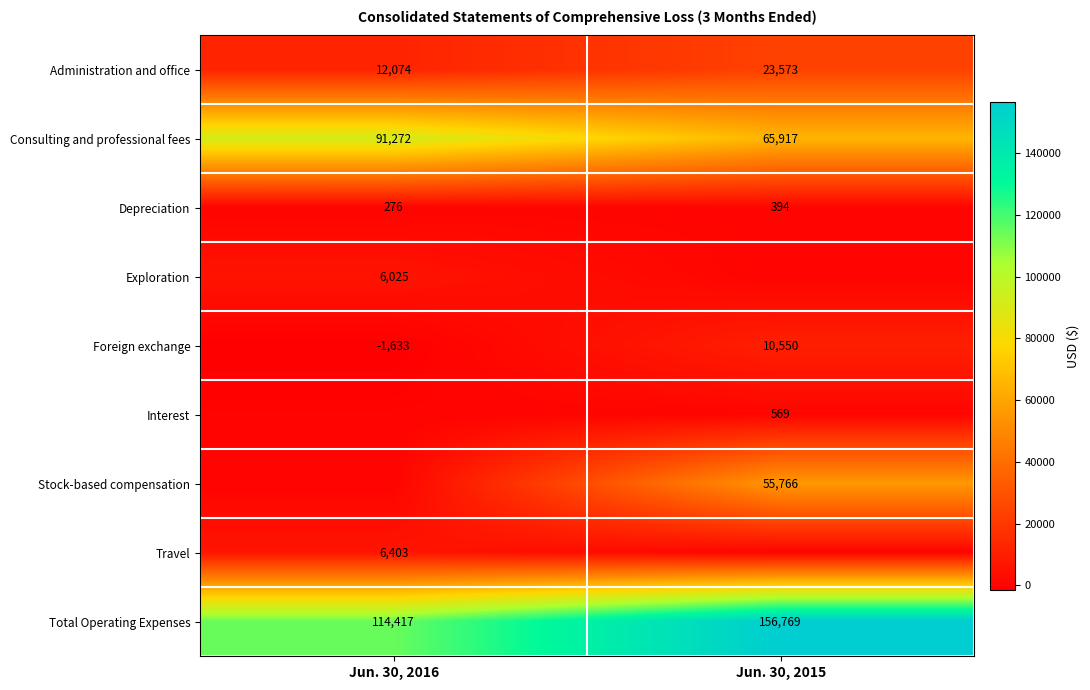

What is the highest value of the Foreign exchange series?

10550